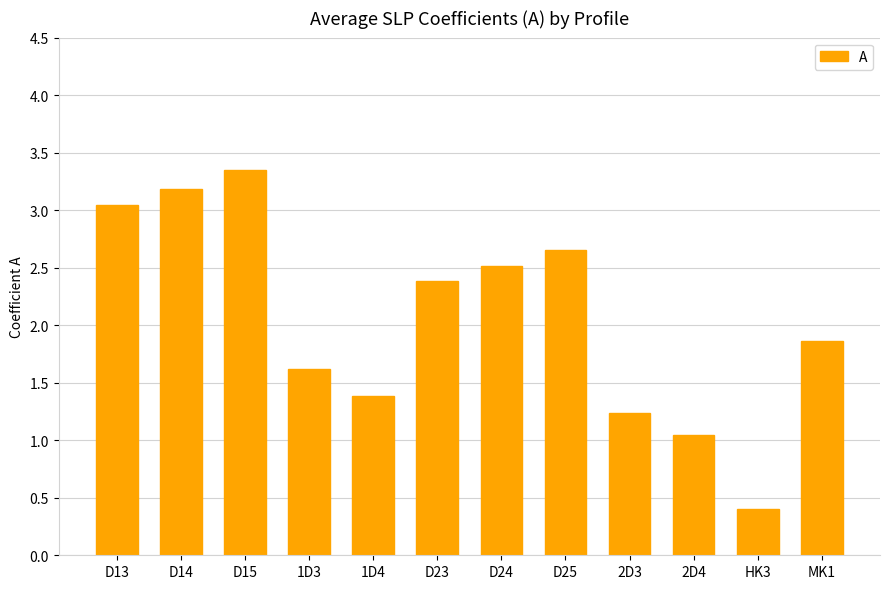

Rank the categories by value from lowest to highest.

HK3, 2D4, 2D3, 1D4, 1D3, MK1, D23, D24, D25, D13, D14, D15